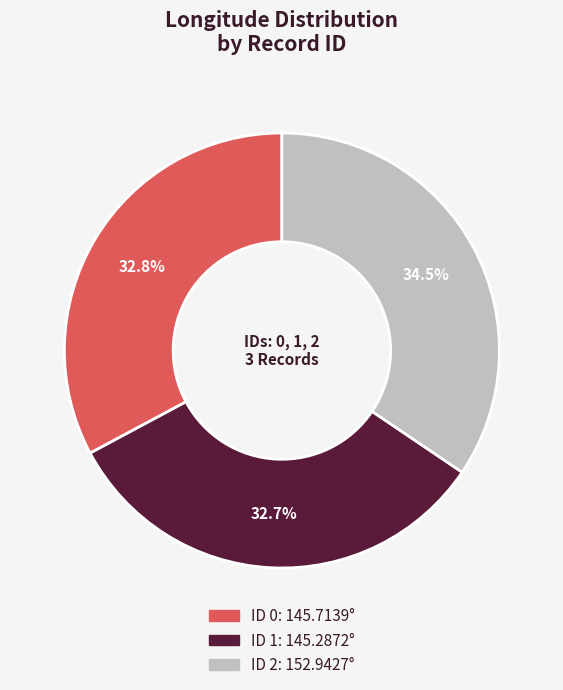

Does any single category account for the majority?

No